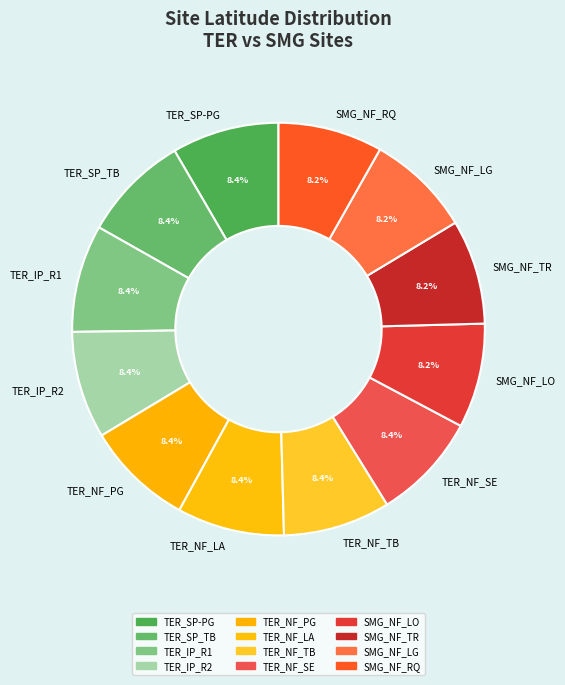

To the nearest percent, what is the average slice percentage?

8%